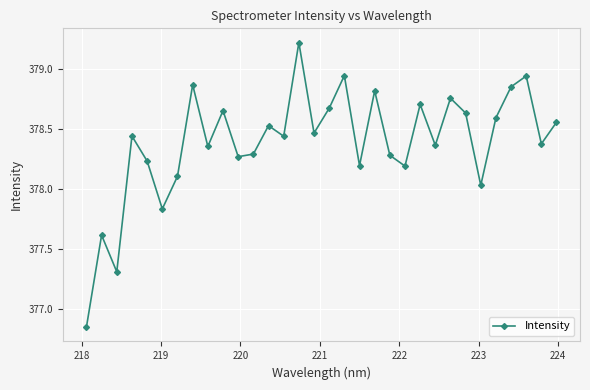

How many series are shown in this chart?

1